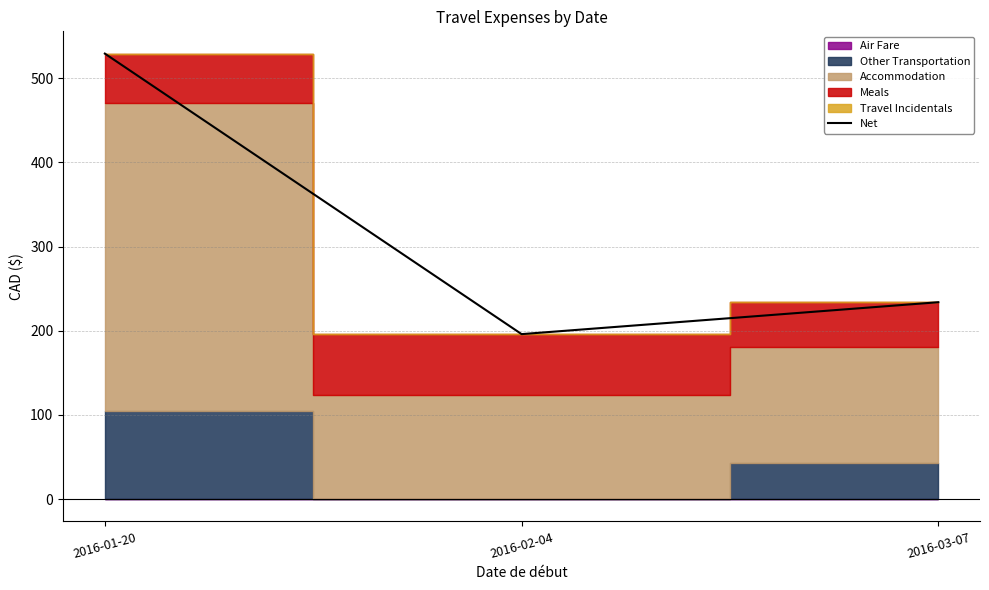

Between 2016-02-04 and 2016-01-20, which is larger?

2016-01-20